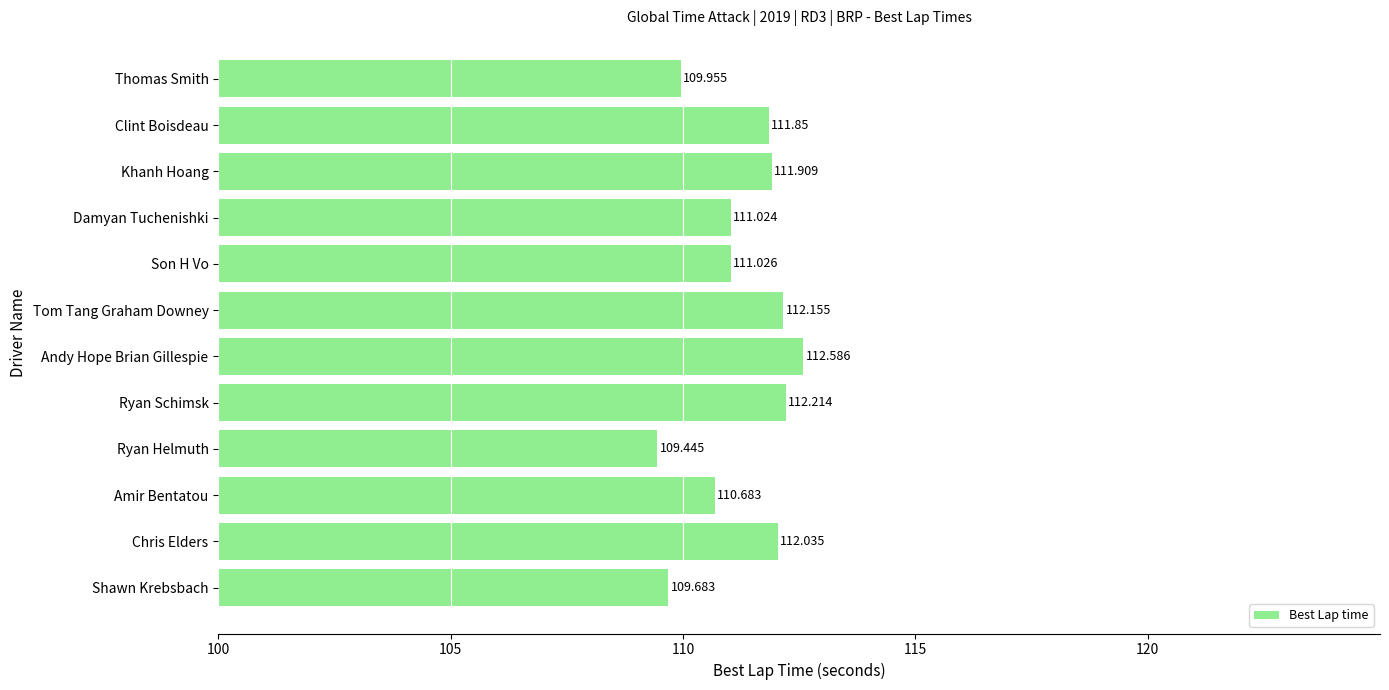

List the labels in order of value, smallest first.

Ryan Helmuth, Shawn Krebsbach, Thomas Smith, Amir Bentatou, Damyan Tuchenishki, Son H Vo, Clint Boisdeau, Khanh Hoang, Chris Elders, Tom Tang Graham Downey, Ryan Schimsk, Andy Hope Brian Gillespie